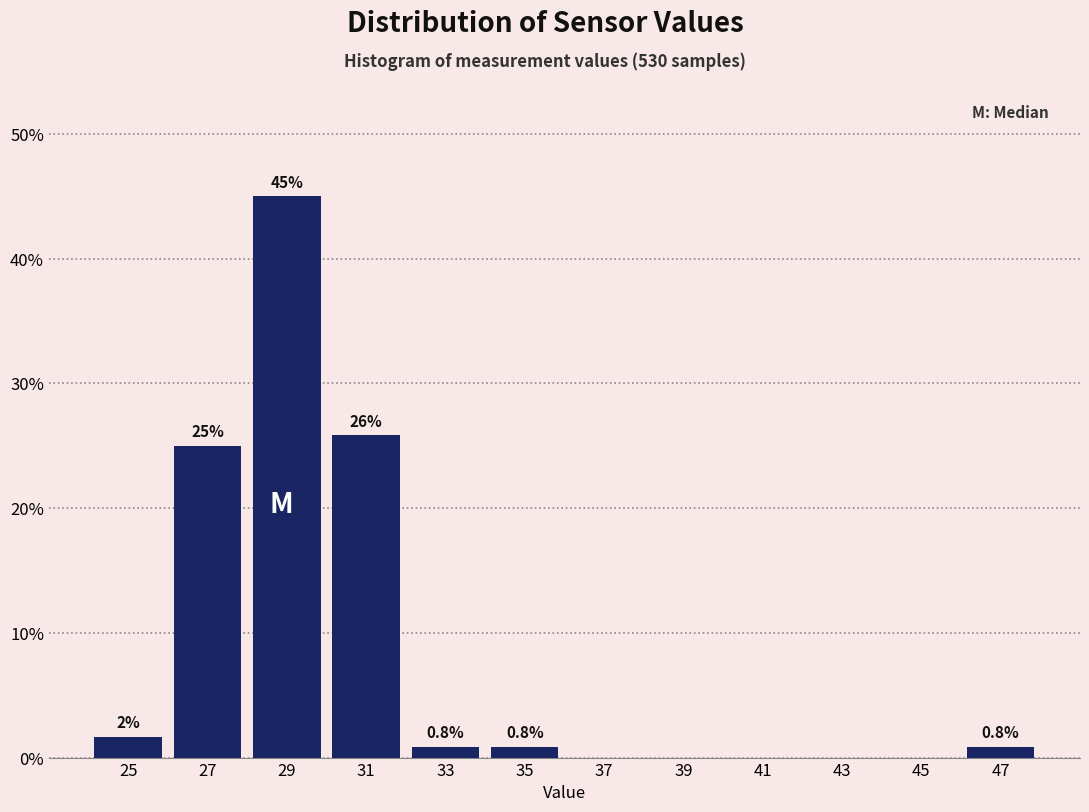

Over which range of the x-axis is the bar tallest?

28 to 30